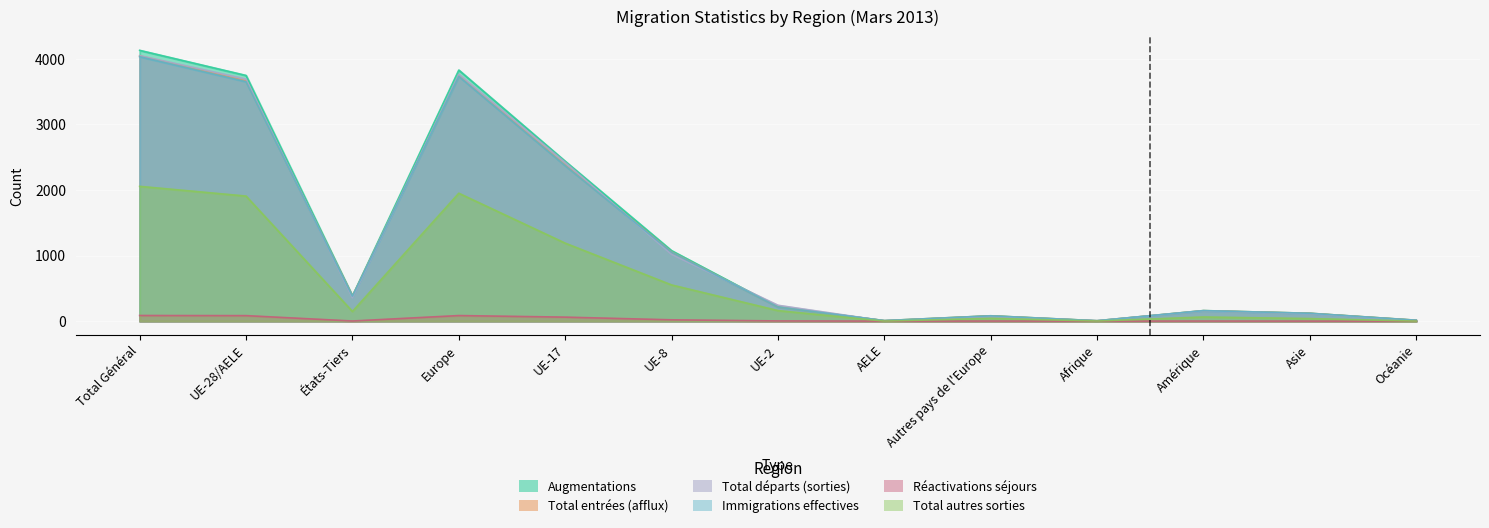

True or false: Réactivations séjours and Total entrées (afflux) cross at least once.

False